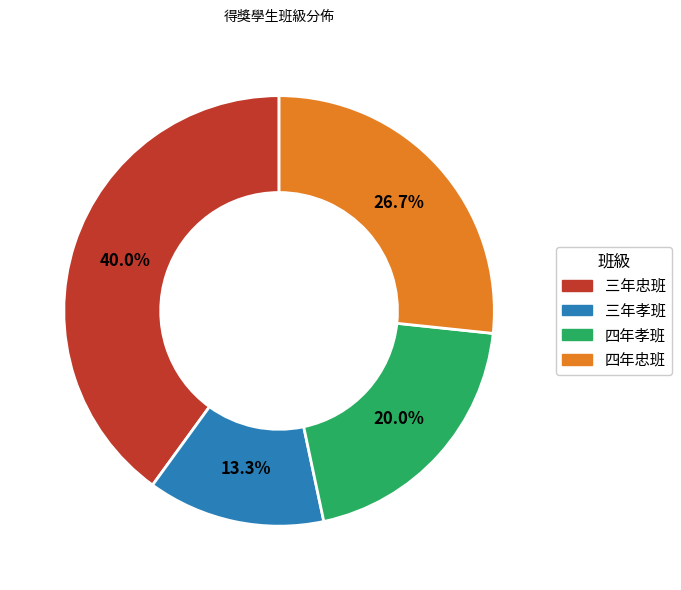

Rank the categories by value from highest to lowest.

三年忠班, 四年忠班, 四年孝班, 三年孝班